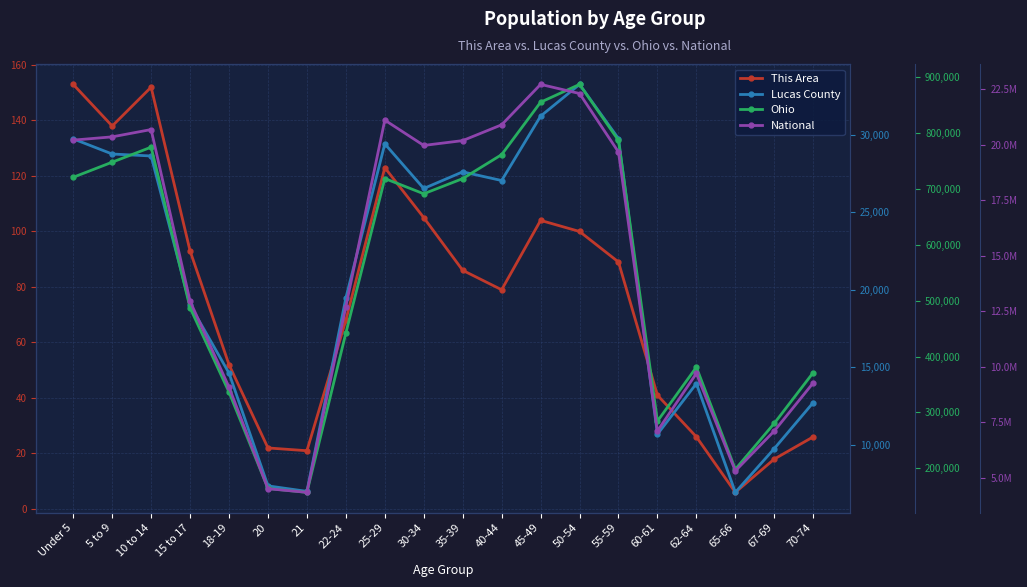

What is the minimum value for National?

4354294